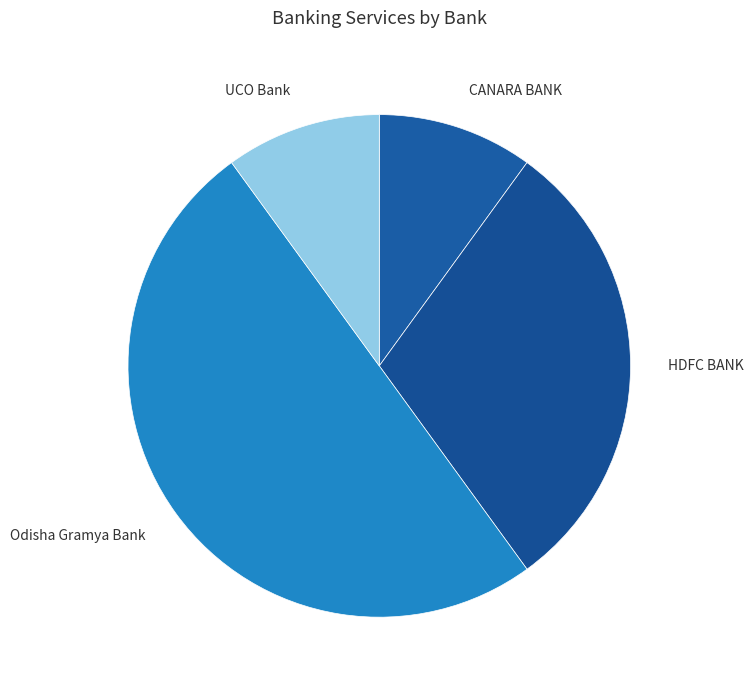

Approximately how many times larger is the value at CANARA BANK compared to HDFC BANK?

0.3